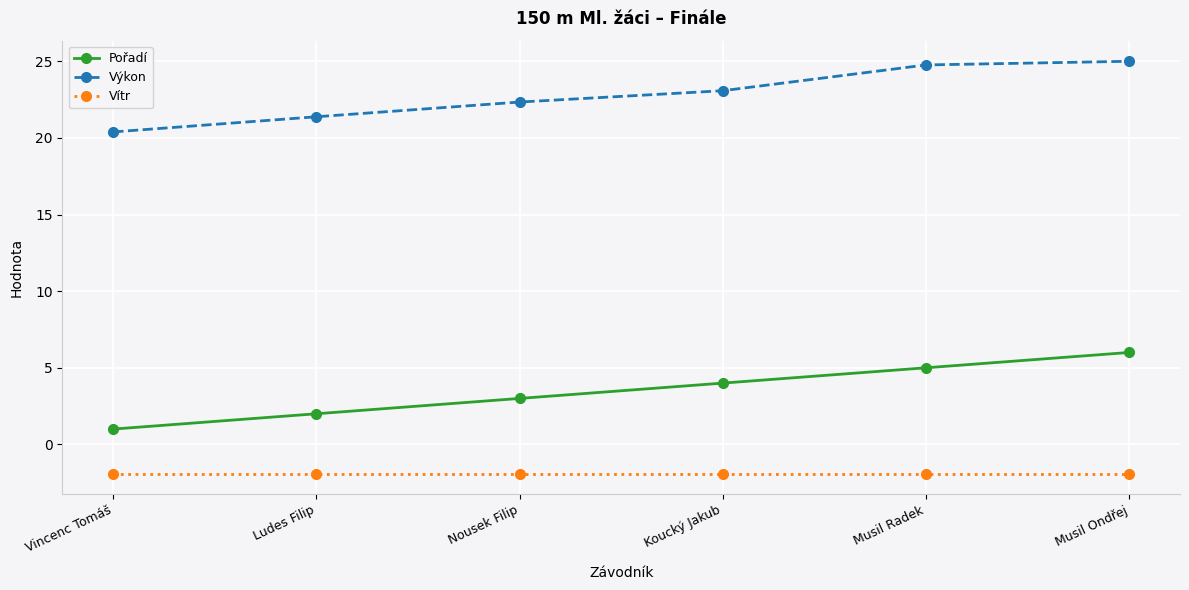

Reading left to right, what are all the values shown in this chart?

Pořadí: 1.0	2.0	3.0	4.0	5.0	6.0
Výkon: 20.4	21.4	22.3	23.1	24.8	25.0
Vítr: -1.9	-1.9	-1.9	-1.9	-1.9	-1.9